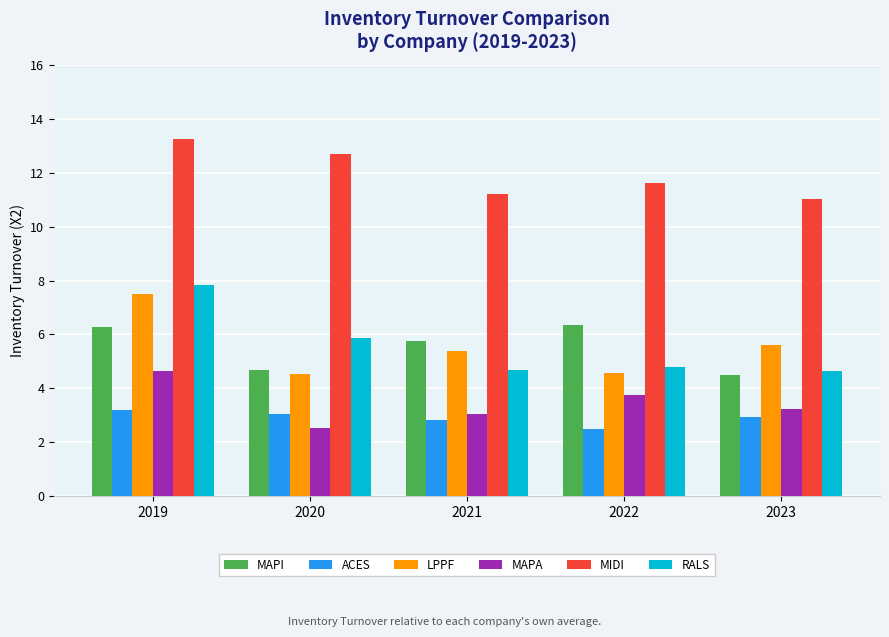

What are all the series names shown in the legend?

MAPI, ACES, LPPF, MAPA, MIDI, RALS